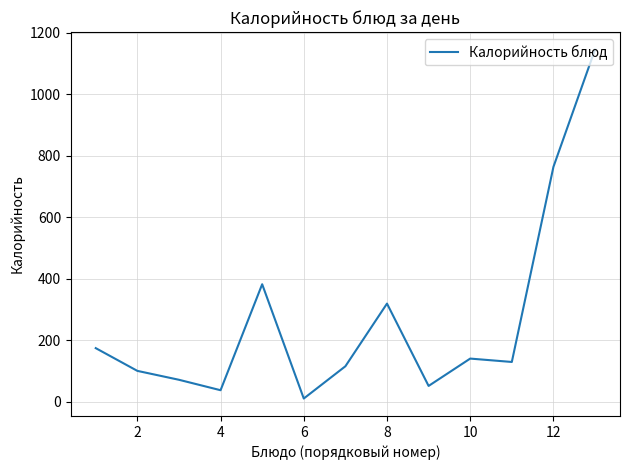

What is the greatest value displayed?

1146